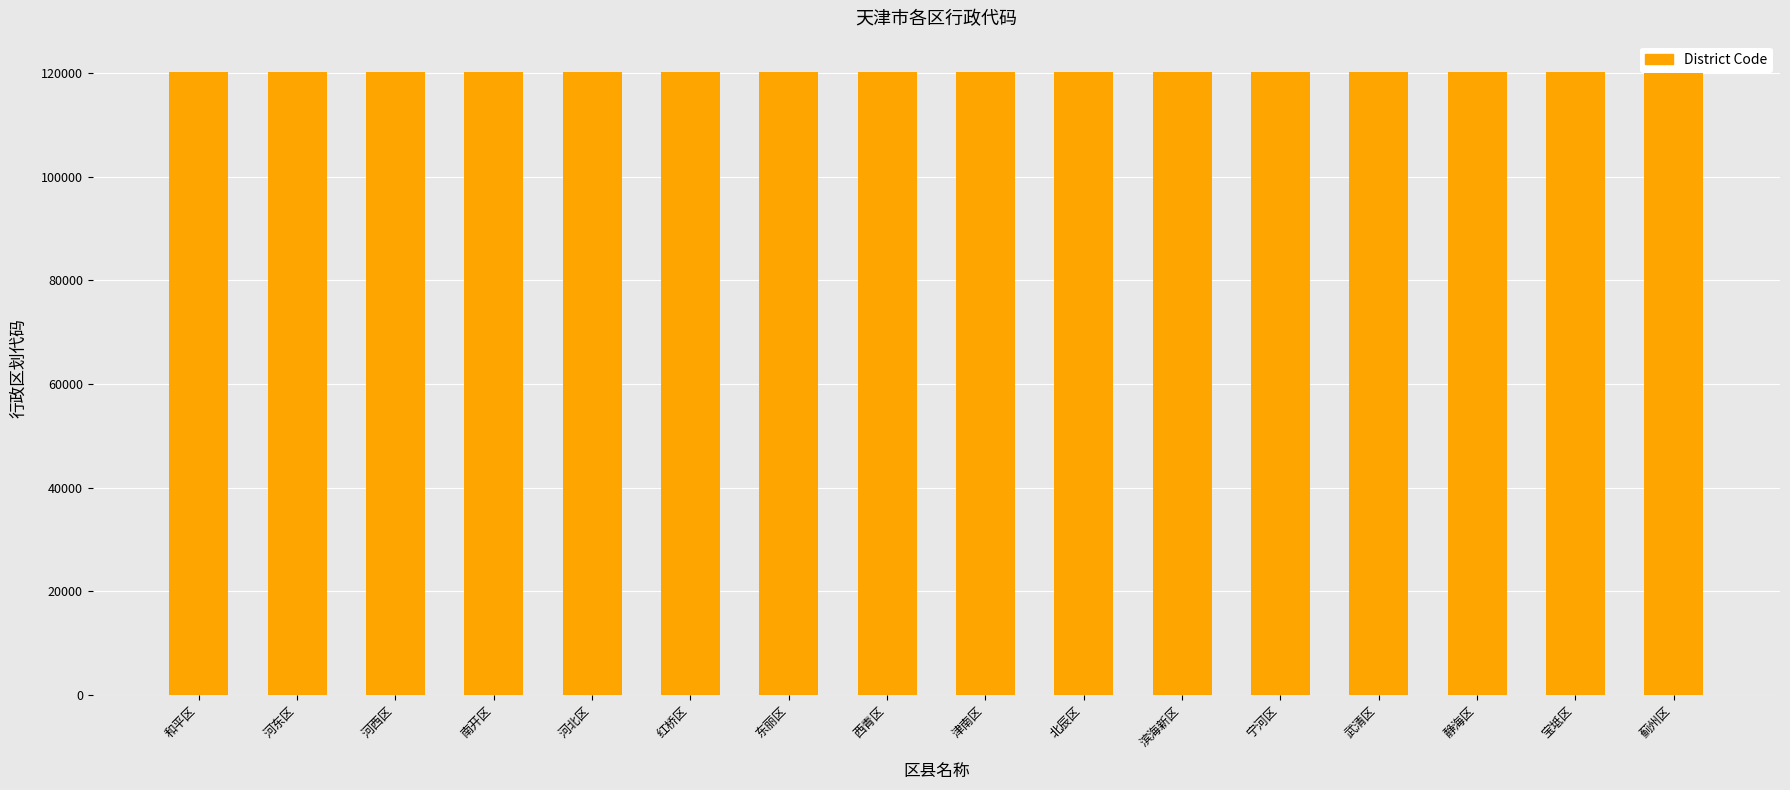

What is the average value?

120144